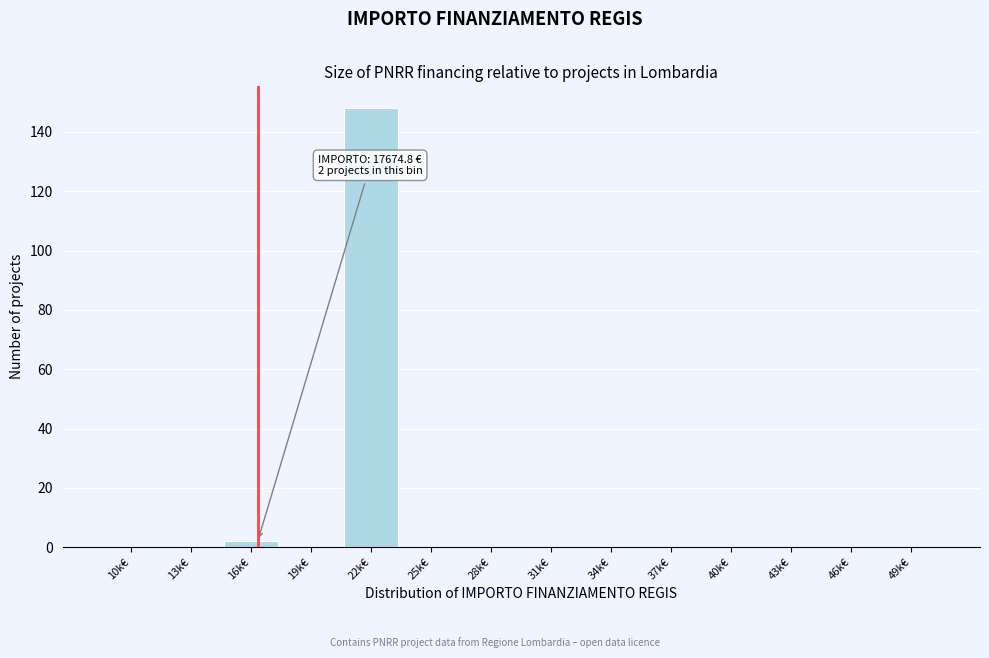

Reading right to left, list all the values displayed in this chart.

49k€=0	46k€=0	43k€=0	40k€=0	37k€=0	34k€=0	31k€=0	28k€=0	25k€=0	22k€=148	19k€=0	16k€=2	13k€=0	10k€=0